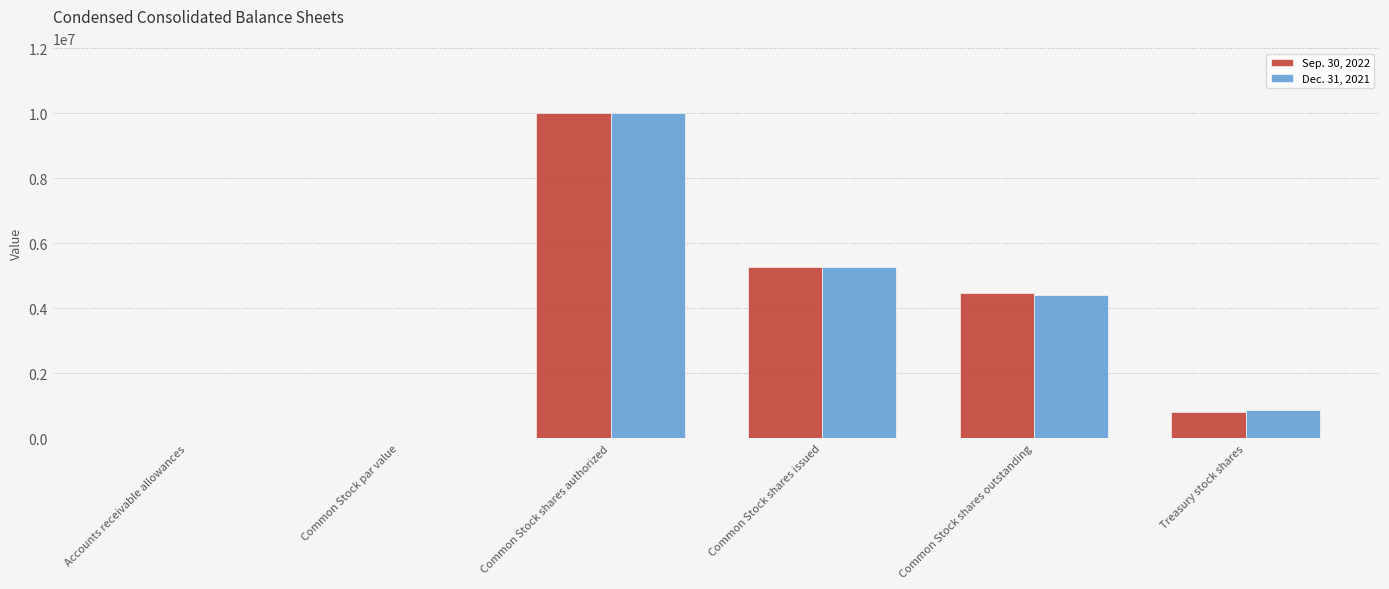

True or false: Sep. 30, 2022 has a value of 4477753.0 at Common Stock shares outstanding.

True